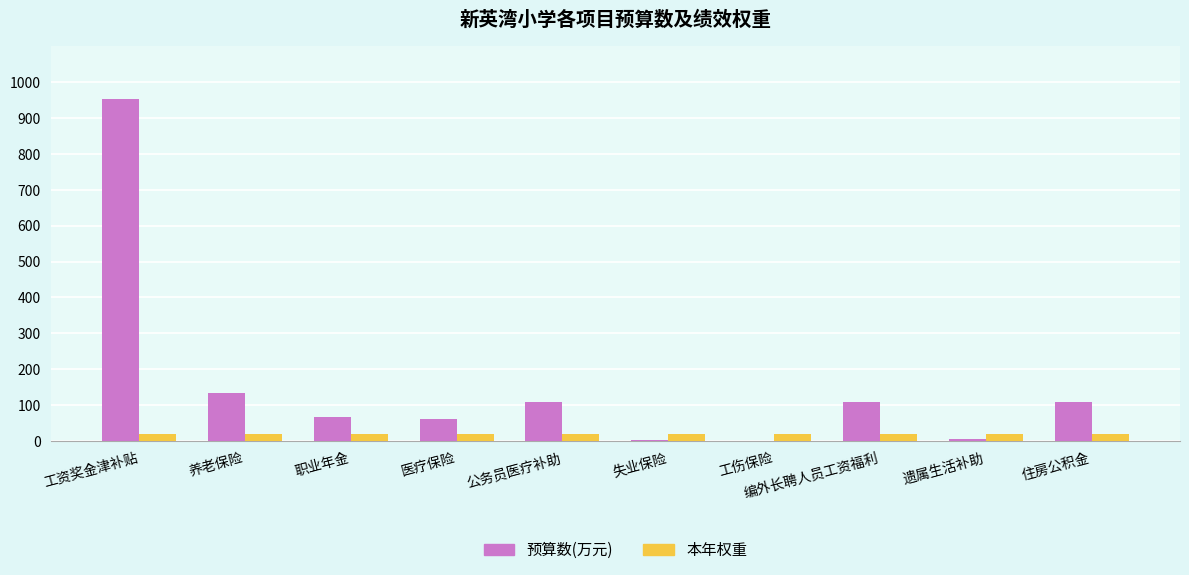

Which series has the widest spread of values?

预算数(万元)